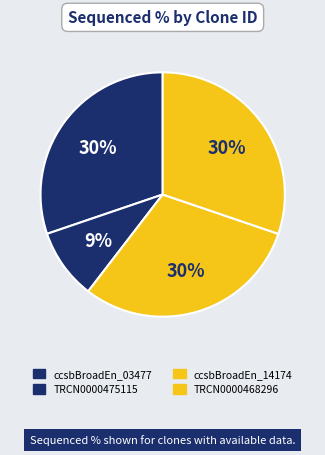

How many slices are in this pie chart?

4